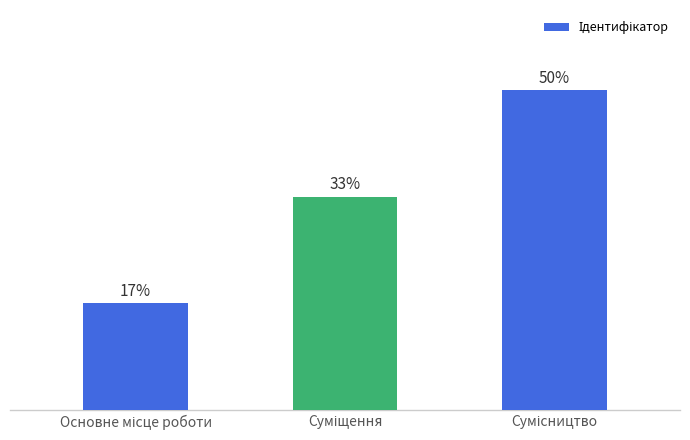

The chart shows a value of 3 at Сумісництво. True or false?

True